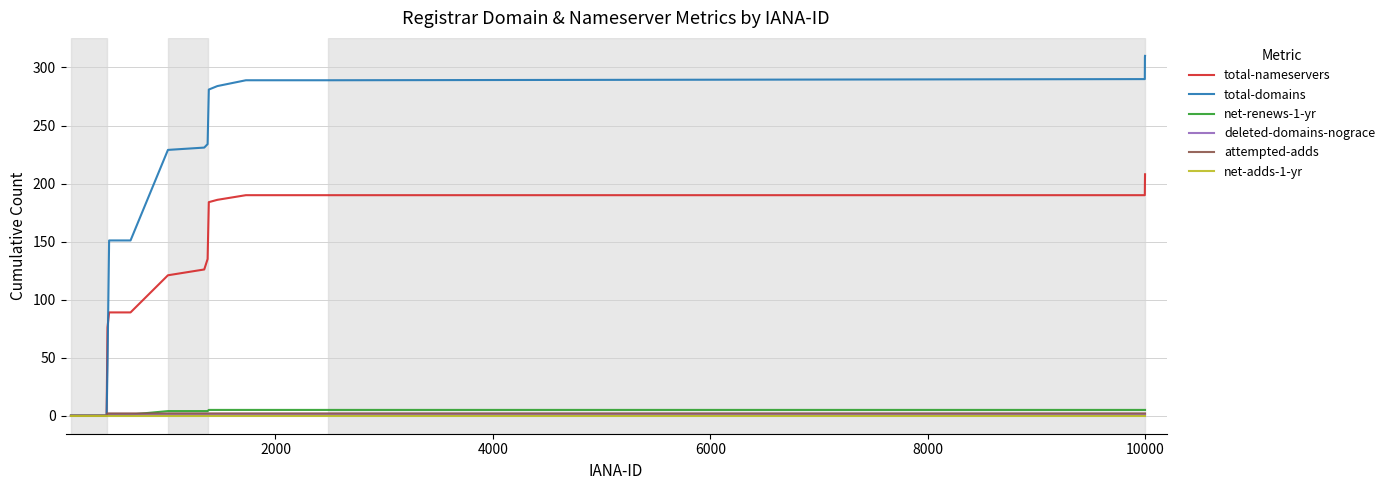

Which series has the largest range (max minus min)?

total-domains